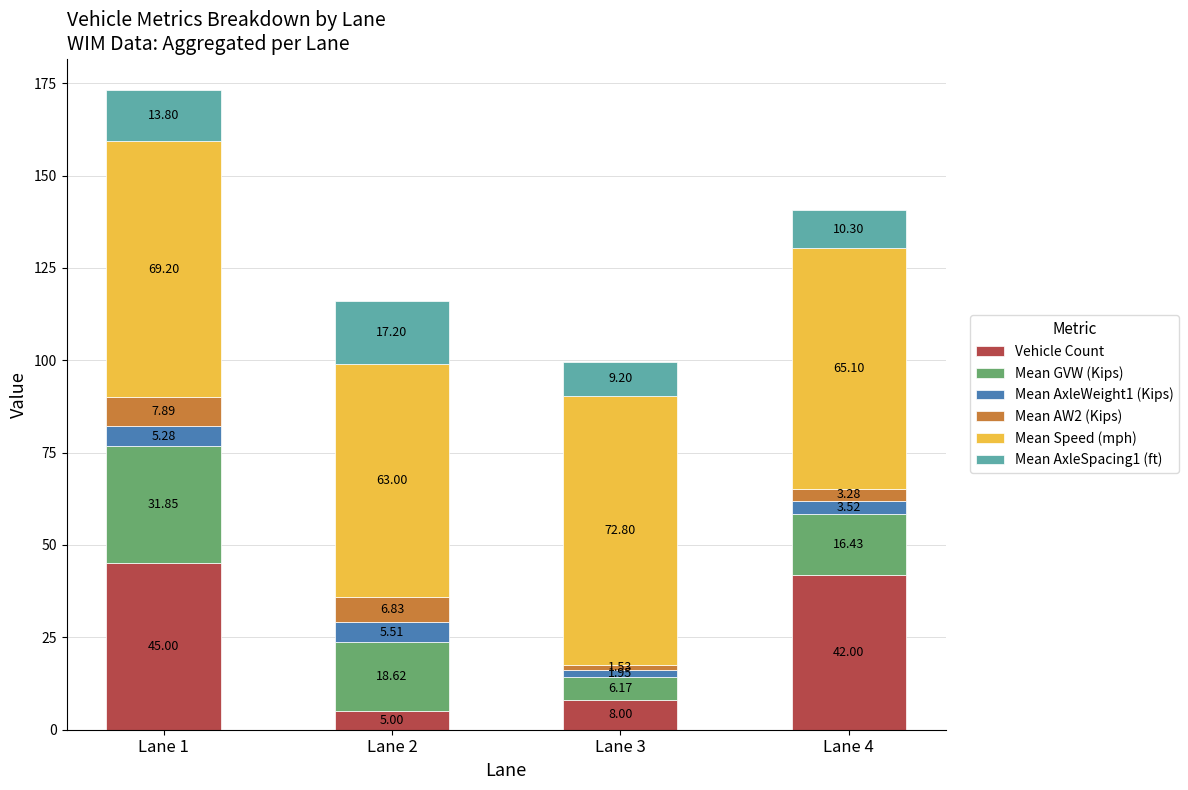

How many data points does each series have?

4